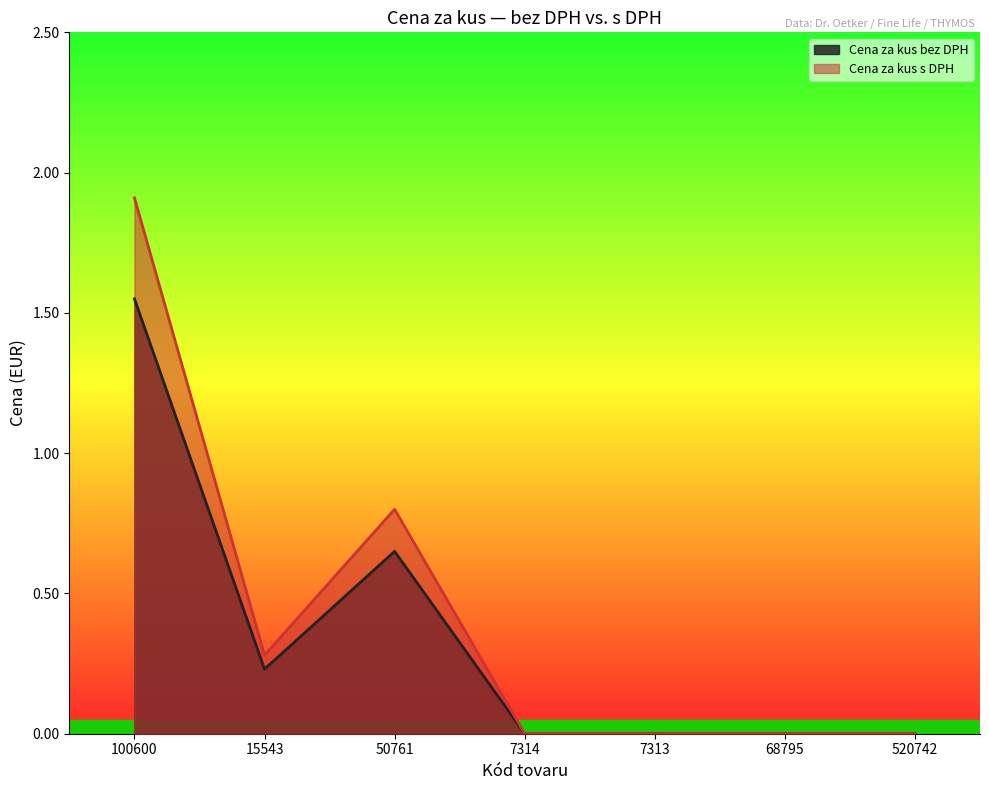

At 68795, list the series in order from smallest to largest.

Cena za kus bez DPH, Cena za kus s DPH